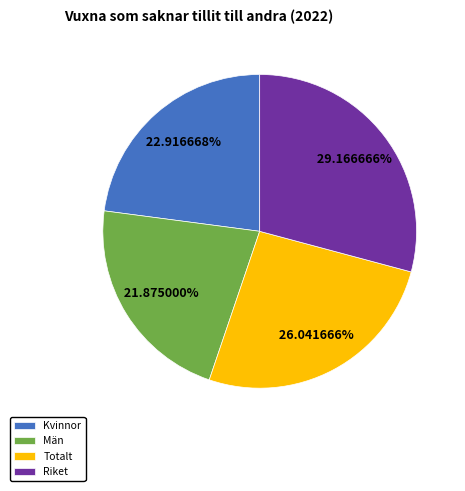

Which has a higher value, Män or Riket?

Riket